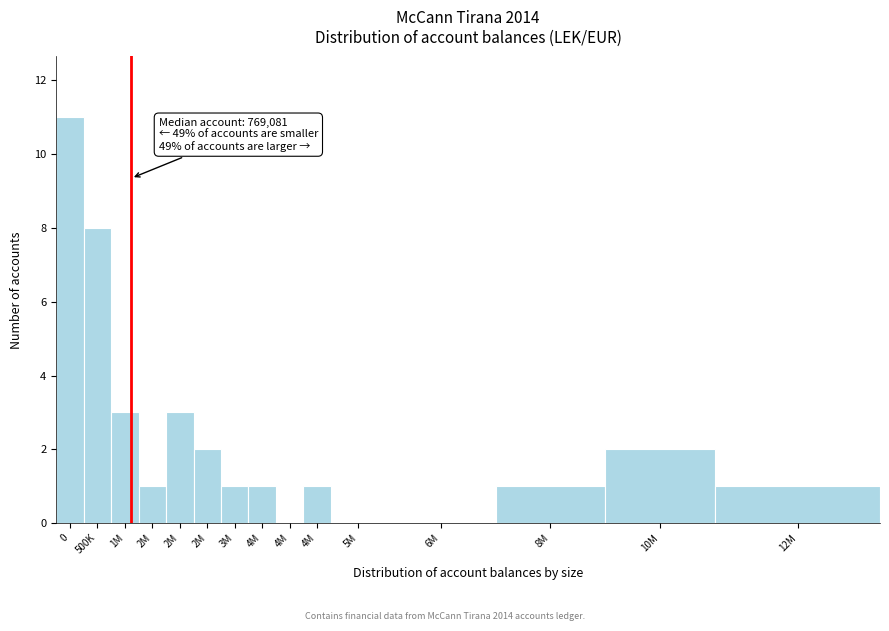

Are the bars horizontal?

No